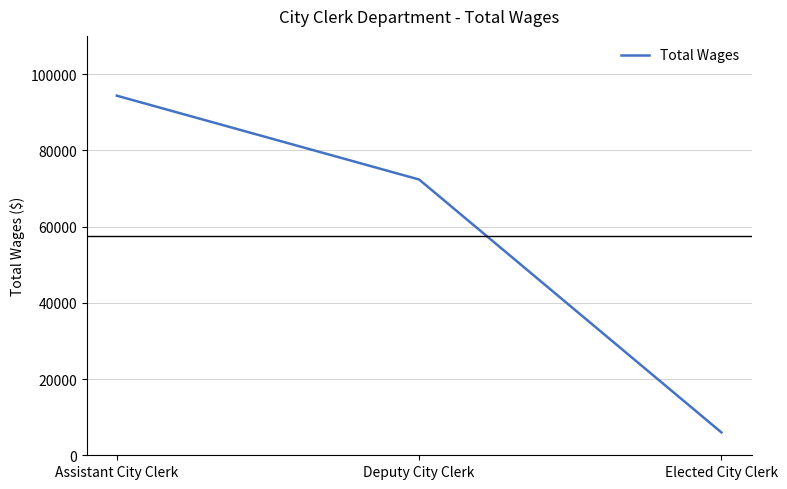

Rank the categories by value from lowest to highest.

Elected City Clerk, Deputy City Clerk, Assistant City Clerk